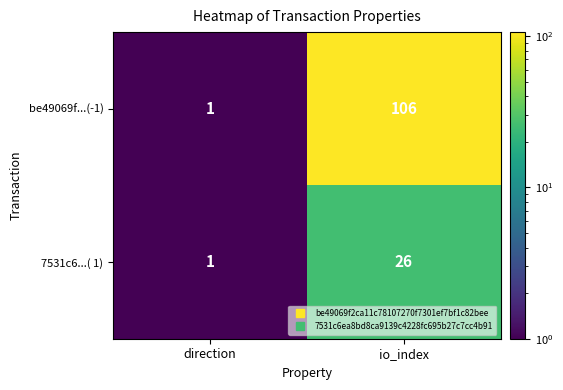

List the series in order of their peak value, lowest first.

7531c6...( 1), be49069f...(-1)